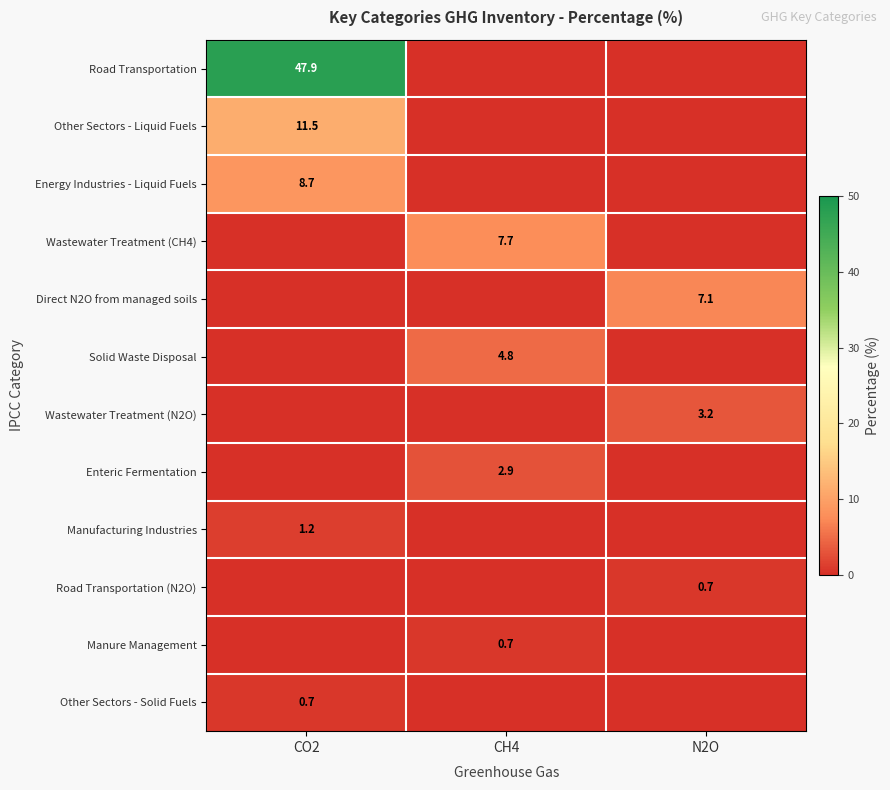

The value of Manure Management at CH4 is 0.7. True or false?

True